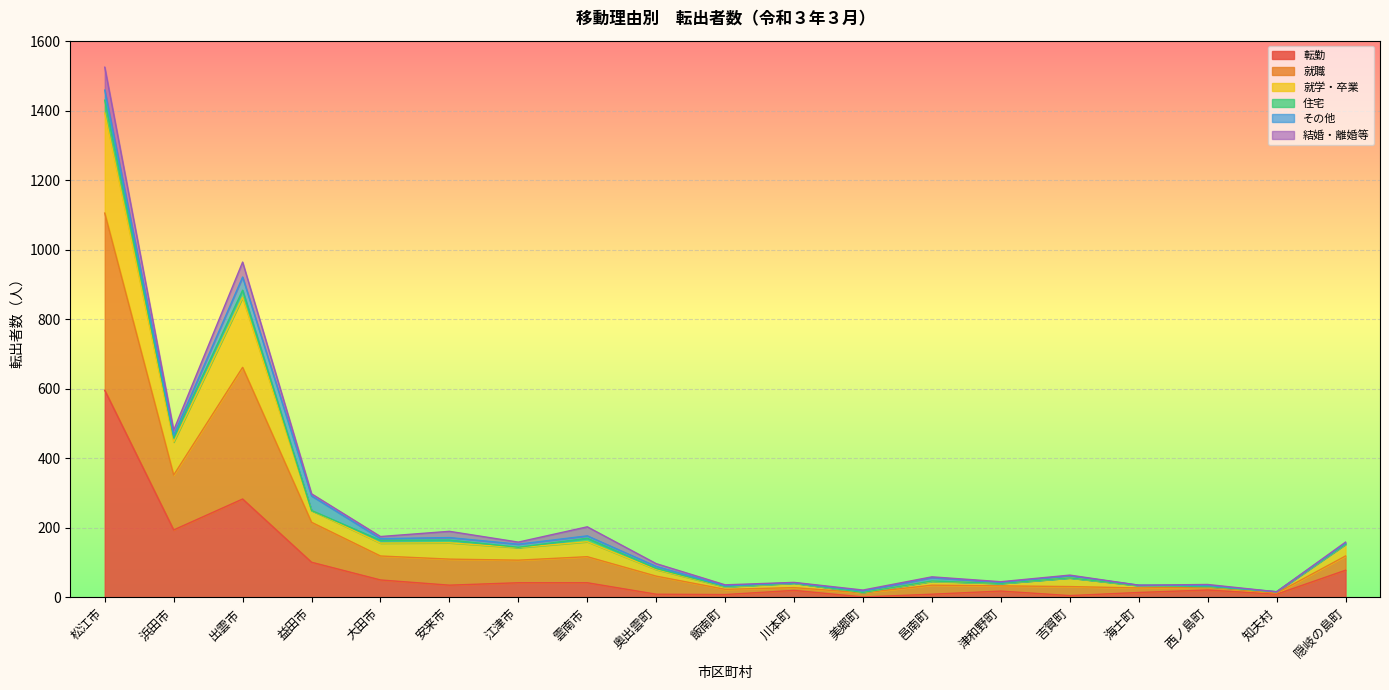

How many data points in 転勤 are less than 21?

9